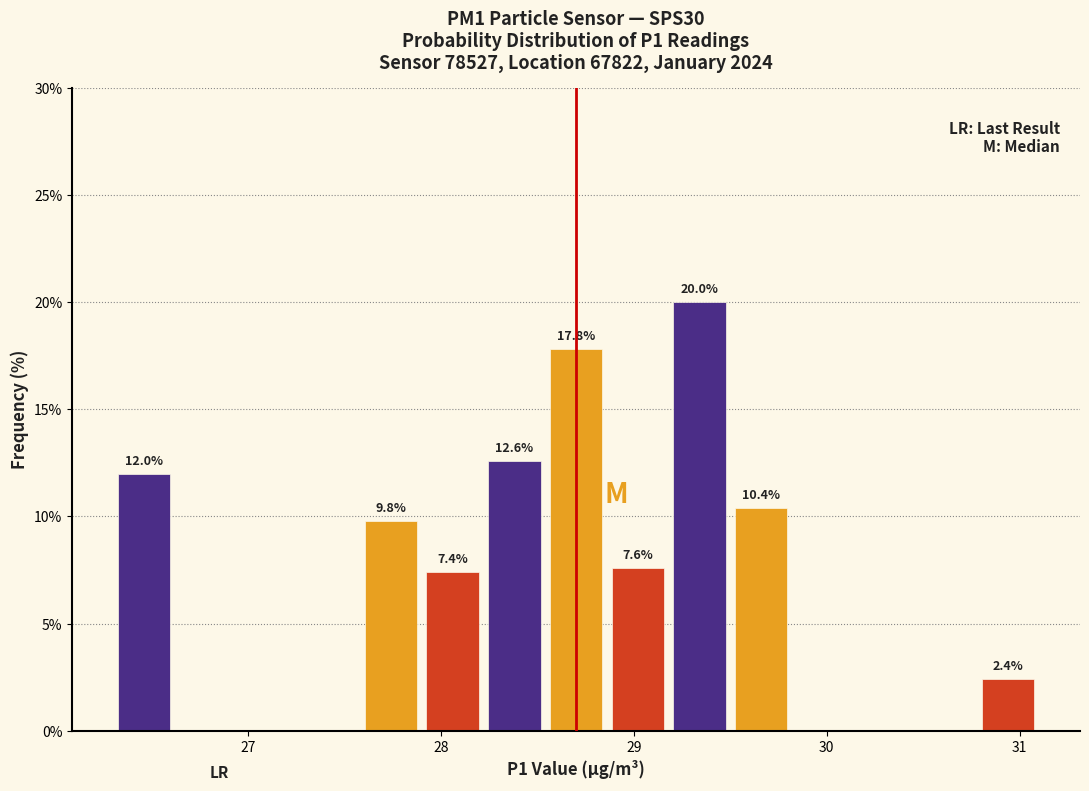

Read against the x-axis, roughly where is the centre of the tallest bar?

29.3